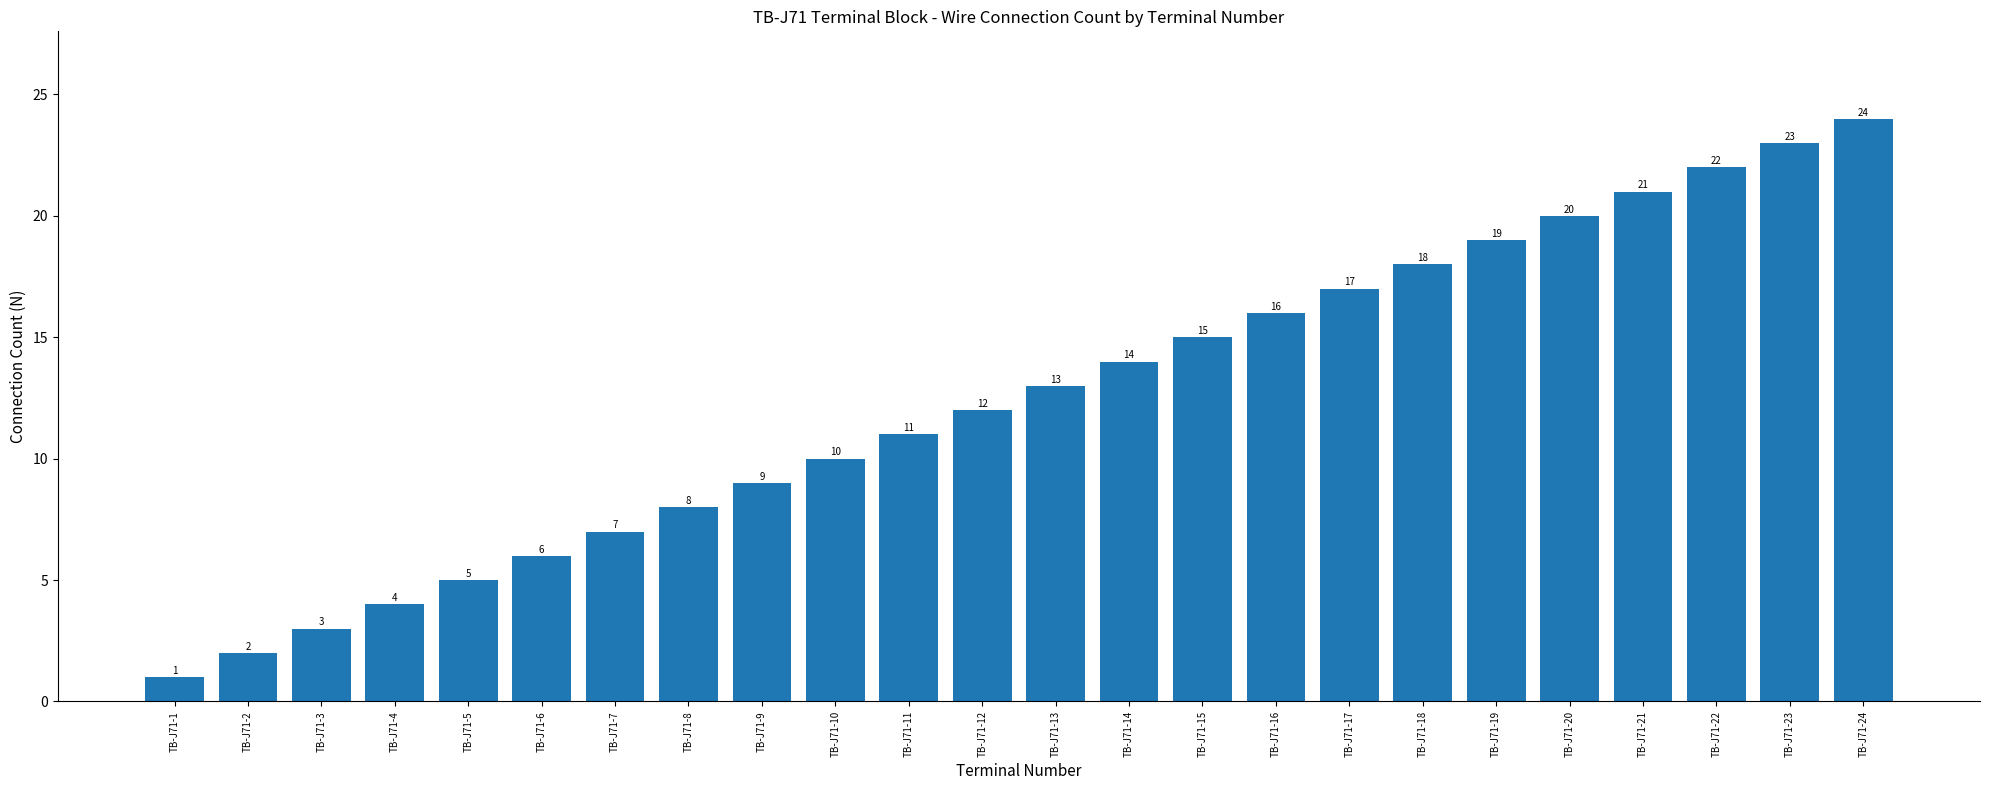

What is the sum of all values?

300